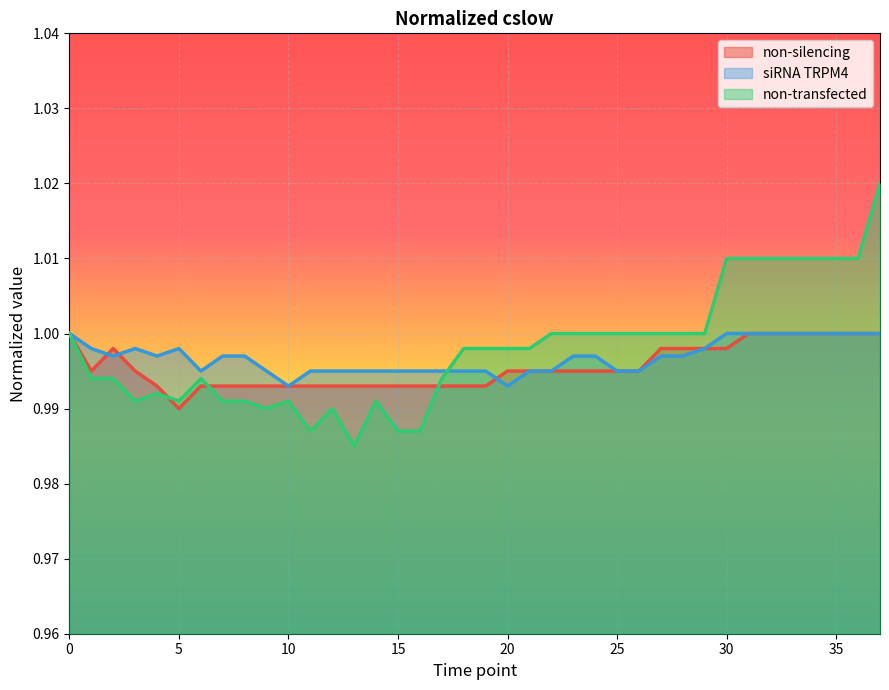

What is the smallest value displayed?

1.0